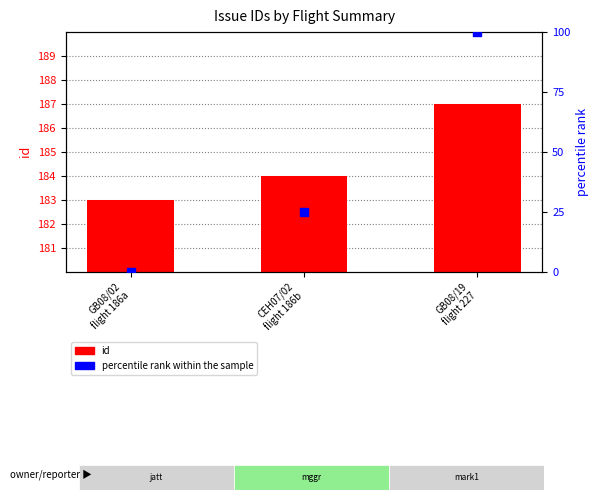

What are all the series names shown in the legend?

id, percentile rank within the sample